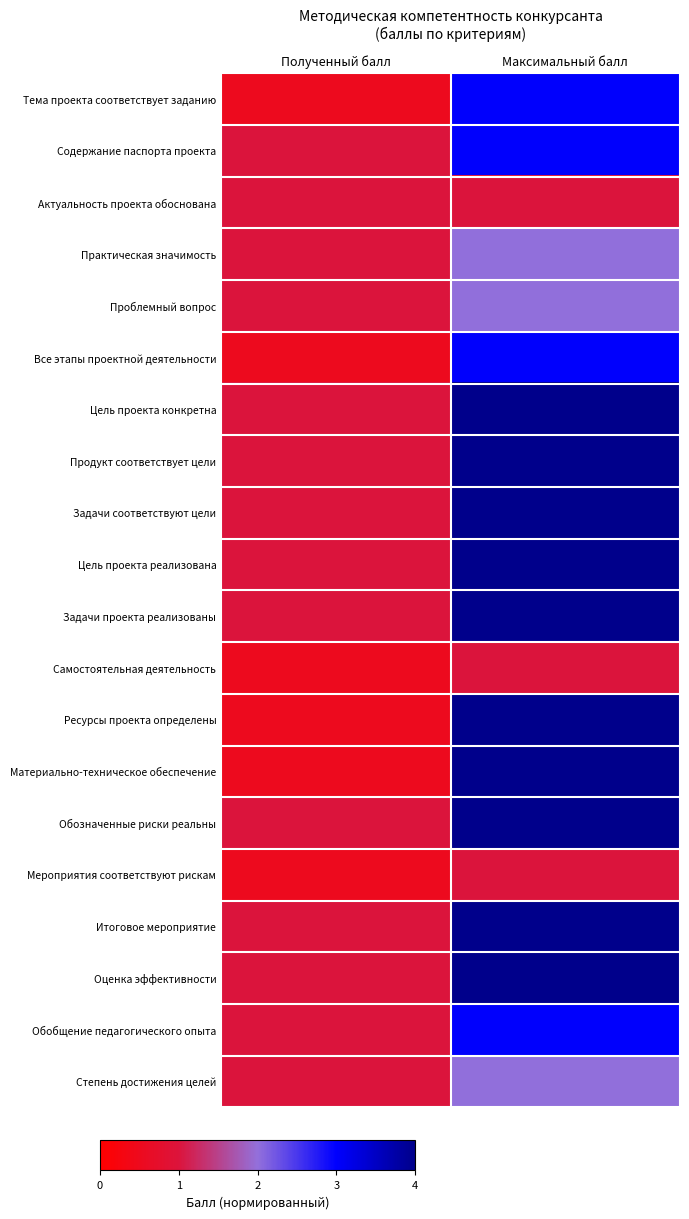

Which series has the largest total across all categories?

Цель проекта конкретна